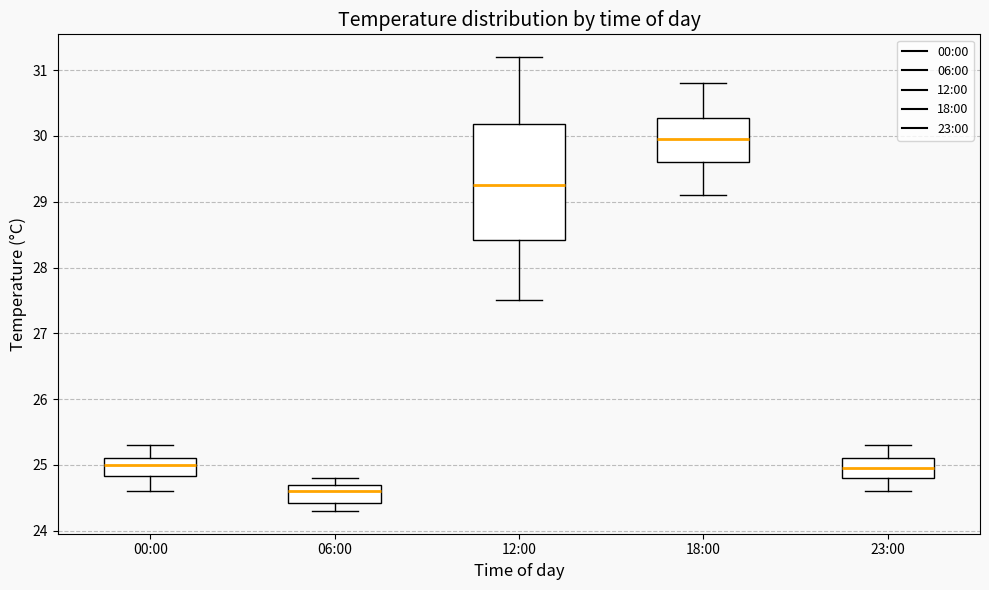

Reading left to right, read every box against the y-axis: the position of its median line, the range the box covers, and the ends of its whiskers. The values are not printed on the chart, so give them approximately, as read against the axis.

00:00: median 25.0, box 24.8 to 25.1, whiskers 24.6 to 25.3
06:00: median 24.6, box 24.4 to 24.7, whiskers 24.3 to 24.8
12:00: median 29.3, box 28.4 to 30.2, whiskers 27.5 to 31.2
18:00: median 30.0, box 29.6 to 30.3, whiskers 29.1 to 30.8
23:00: median 25.0, box 24.8 to 25.1, whiskers 24.6 to 25.3